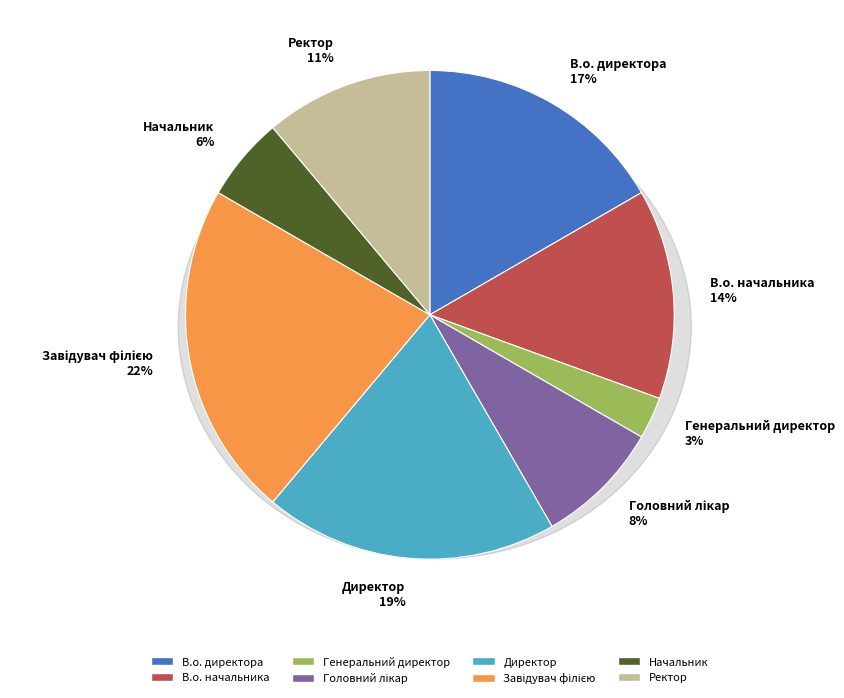

Is В.о. директора the majority of the pie?

No